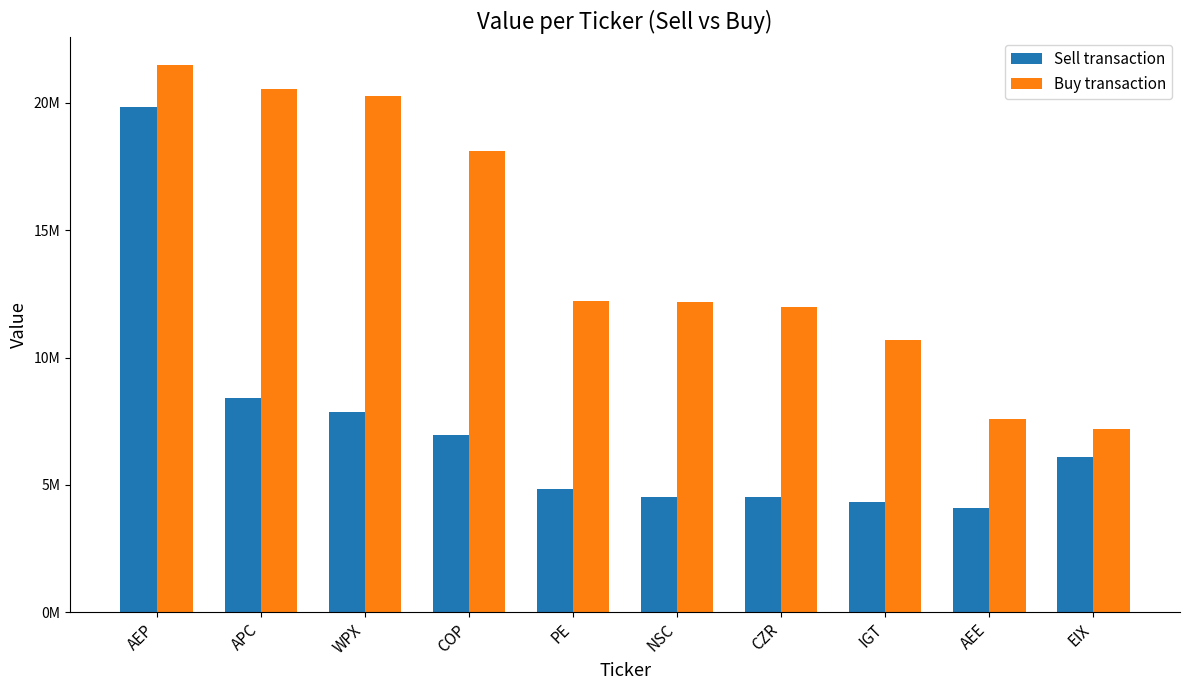

Are the bars grouped side by side (vs. stacked)?

Yes